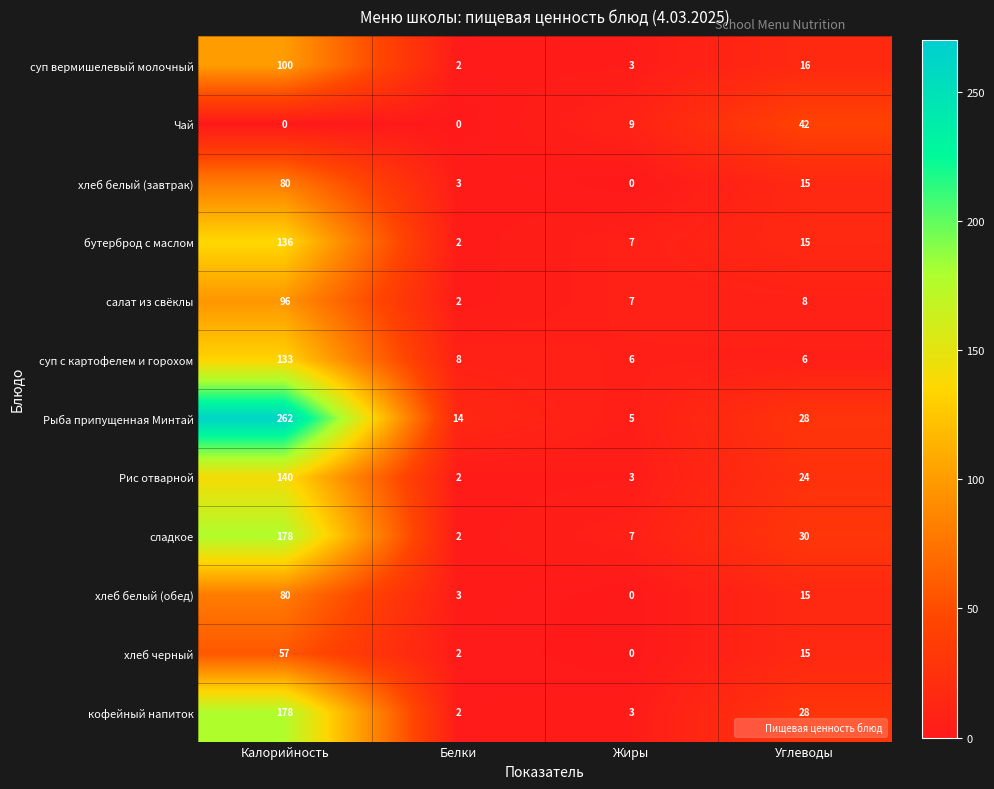

What is the total value across all series at Жиры?

50